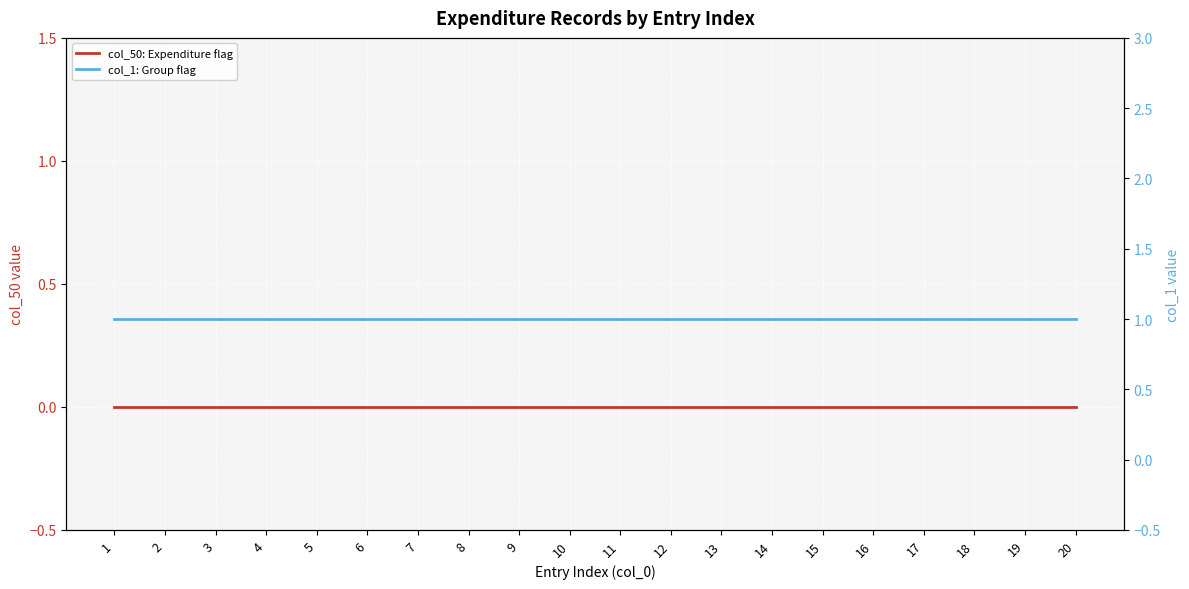

Between 2 and 15, which series saw the biggest shift?

col_50: Expenditure flag